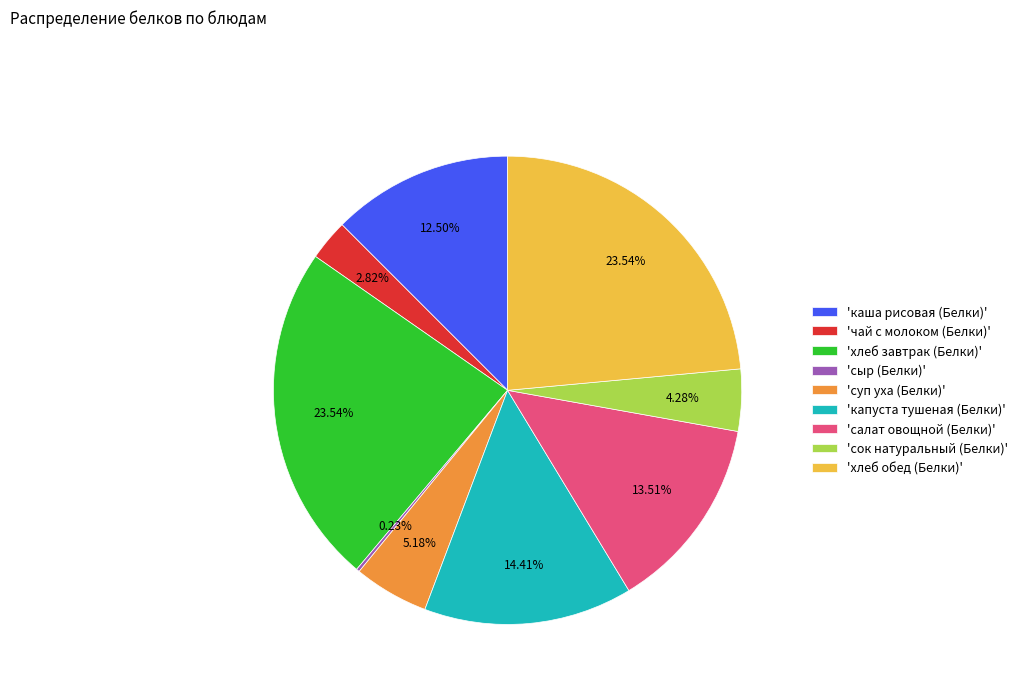

To the nearest percent, what is the difference between the largest and smallest slice percentages?

23%